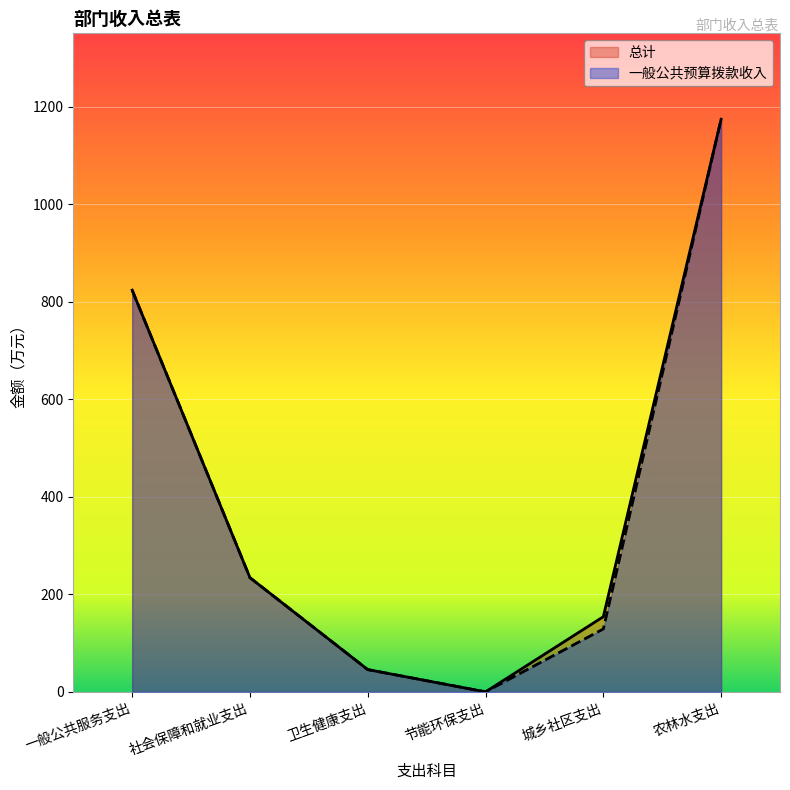

What are all the series names shown in the legend?

总计, 一般公共预算拨款收入